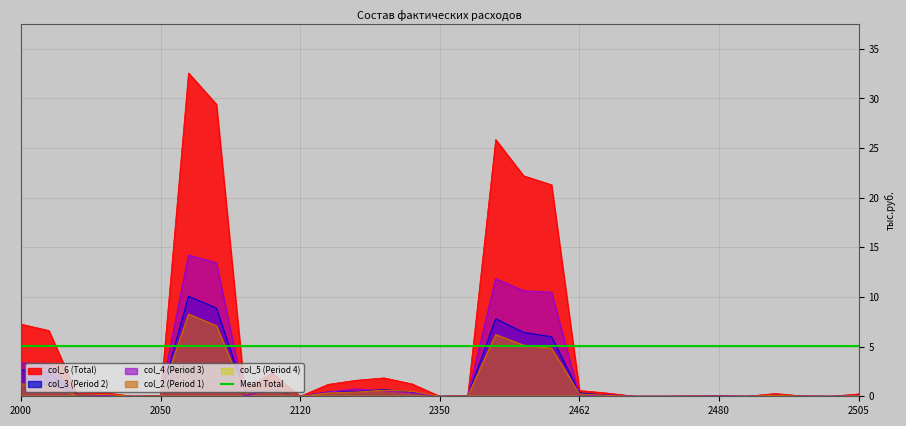

Read the col_3 (Period 2) value at 2105.

8.9